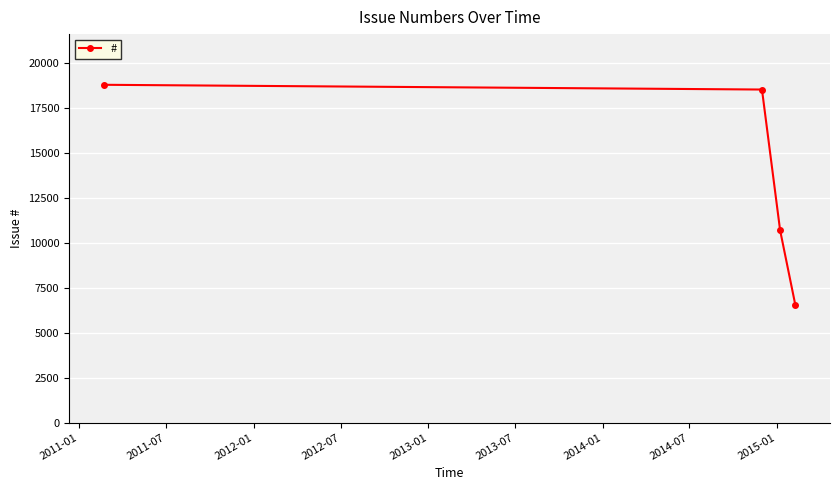

What is the smallest value displayed?

6516